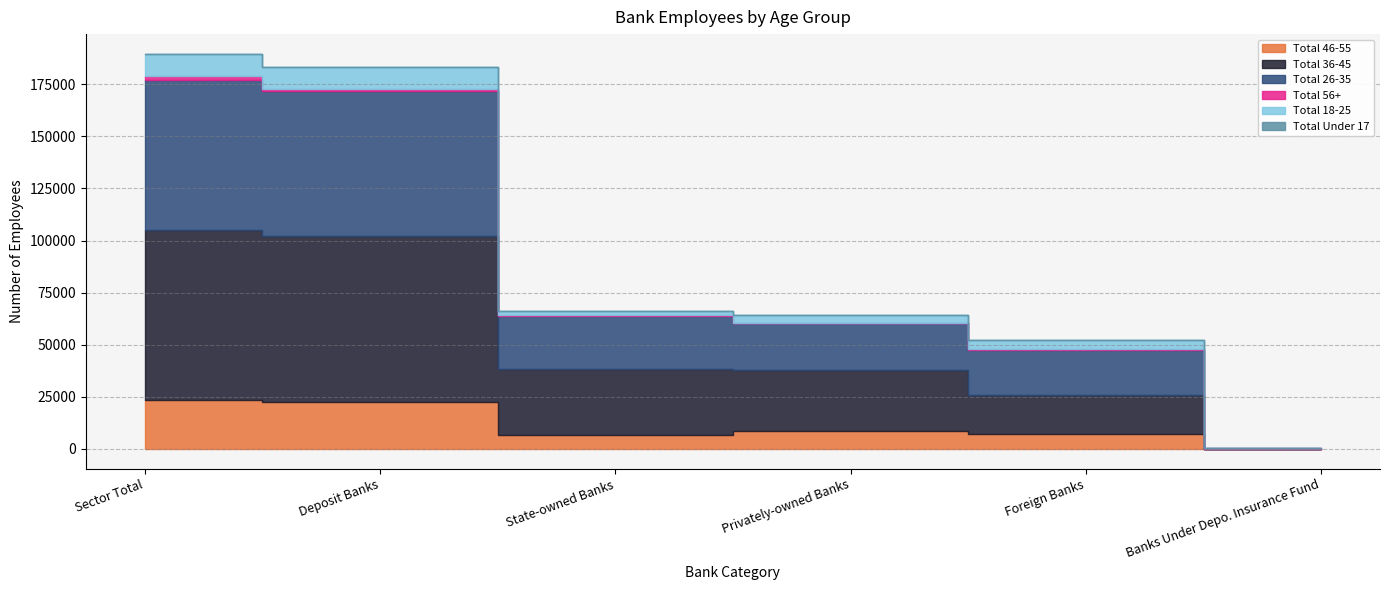

What is the label of the 1st point from the left?

Sector Total